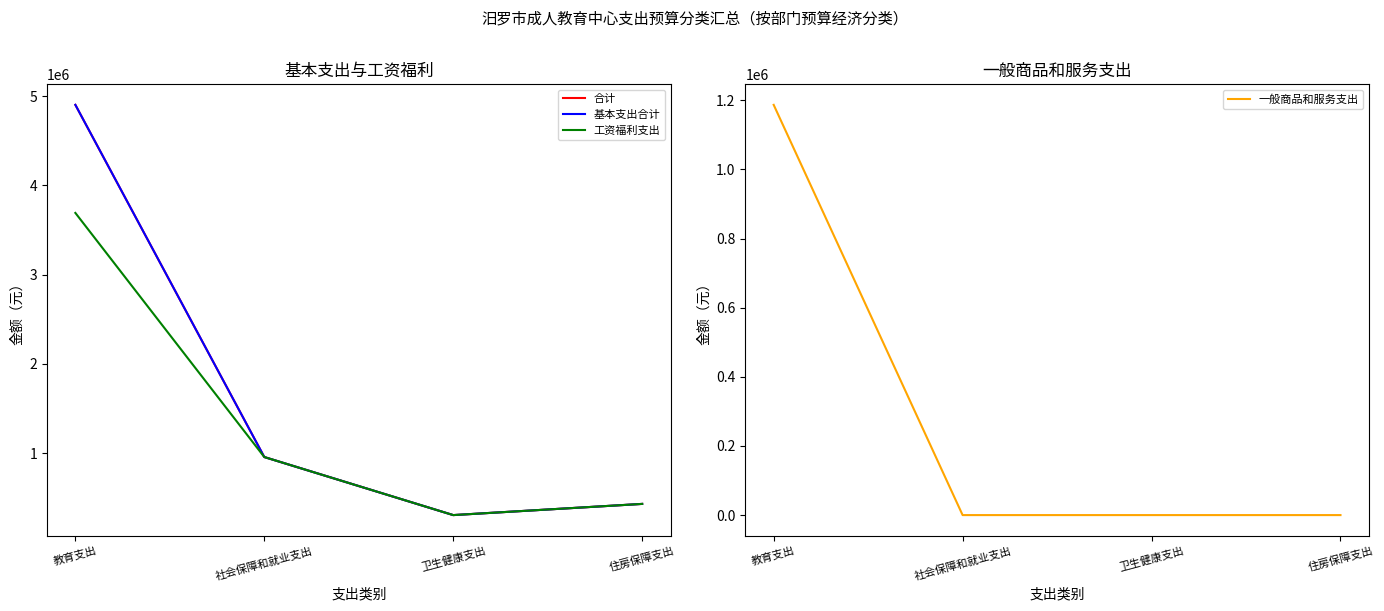

What is the difference between the maximum and minimum values in the 合计 series?

4598621.0